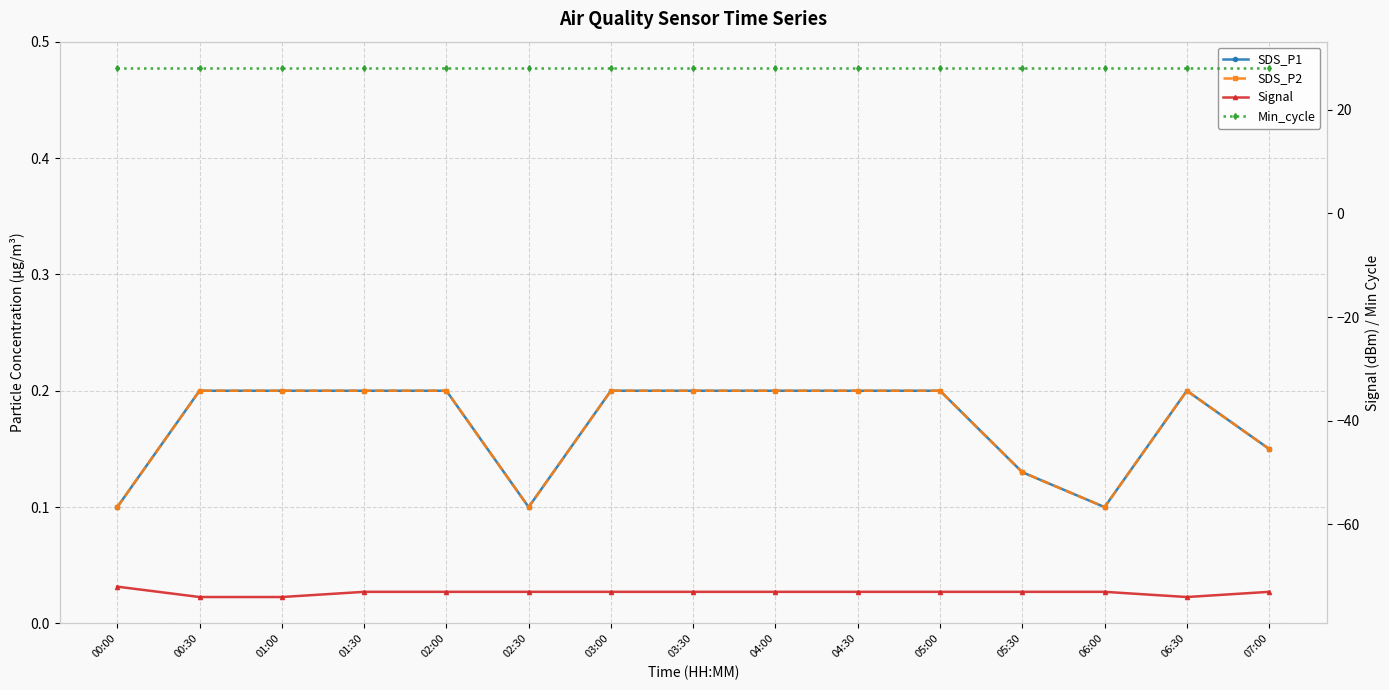

Which has a higher value, 05:30 or 06:30?

06:30